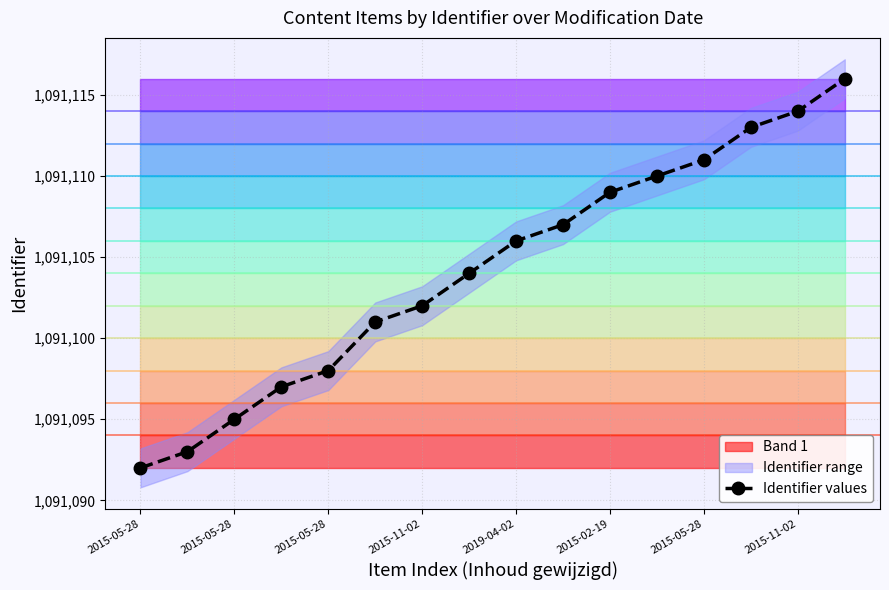

Where is the data nearest to the value 1091104?

2015-11-02